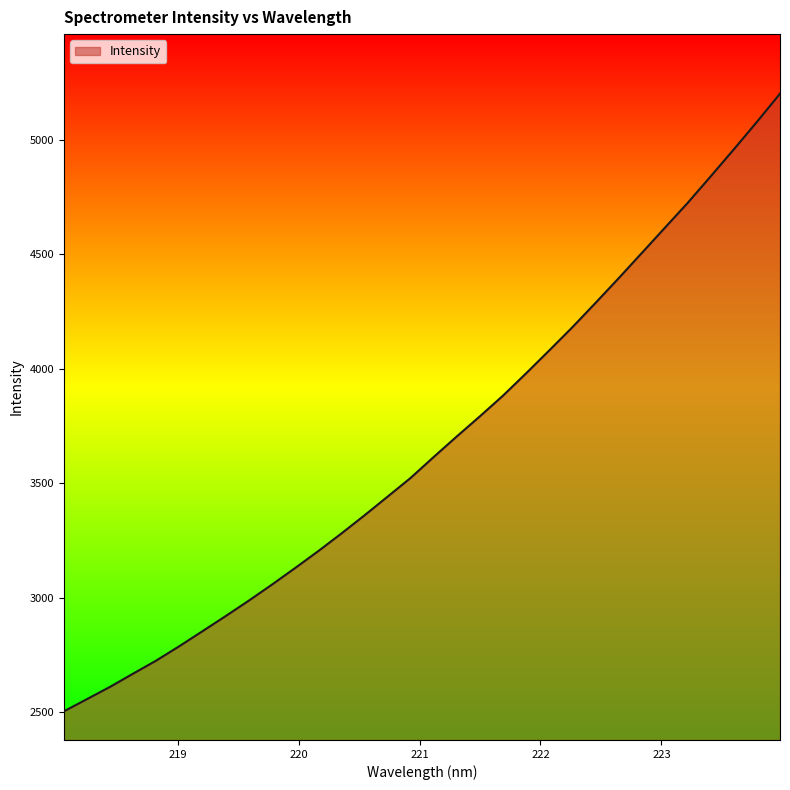

What is the maximum value shown in the chart?

5201.7